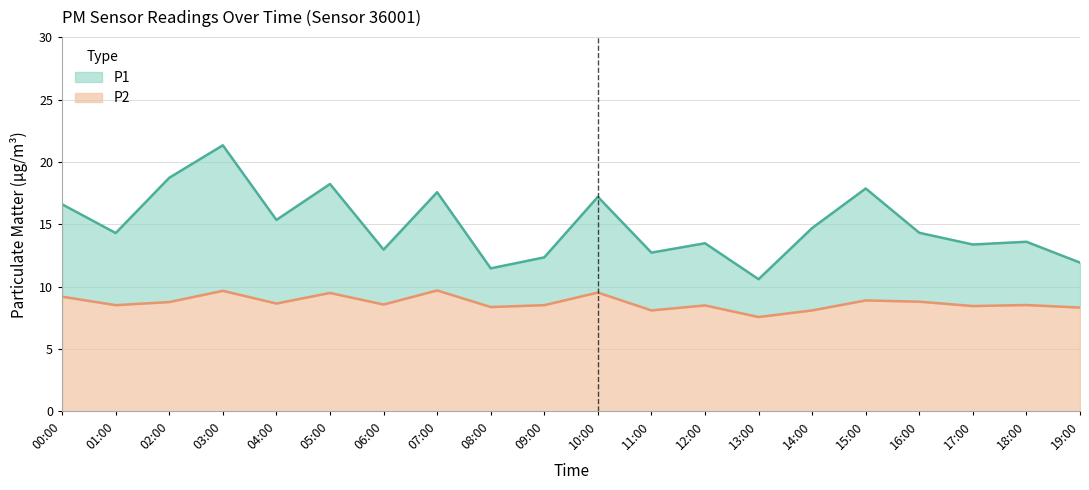

Between 07:00 and 11:00, which is larger?

07:00